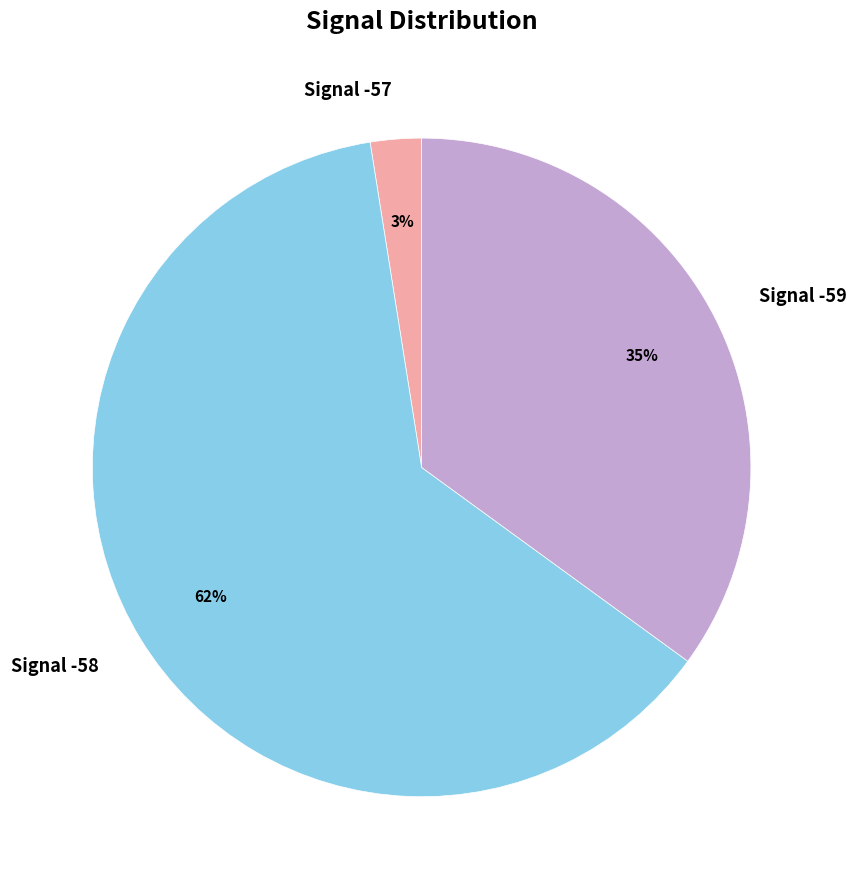

Which slice is the largest?

Signal -58